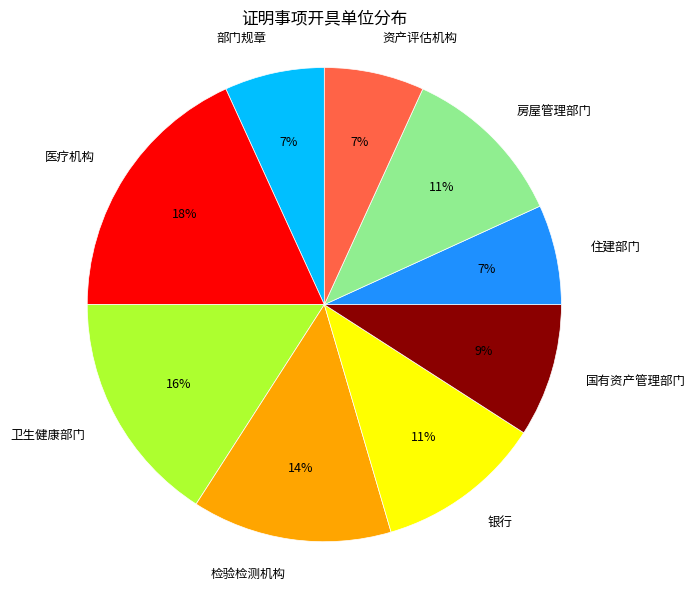

Which category has the biggest portion of the pie?

医疗机构